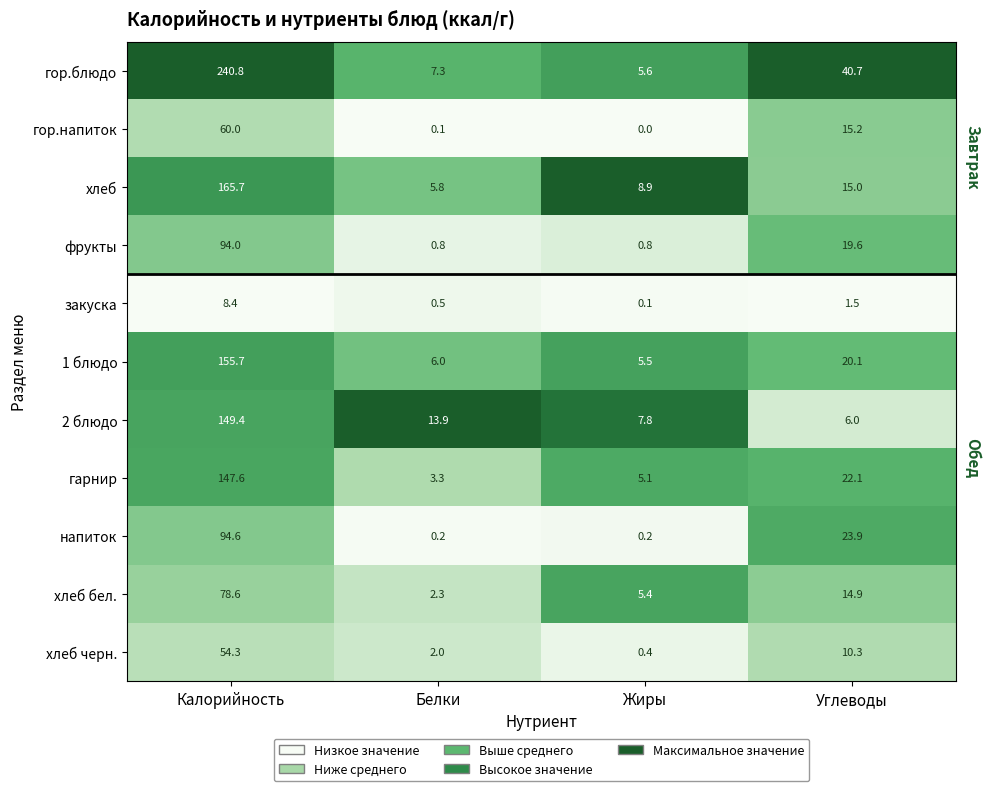

At Калорийность, list the series in order from smallest to largest.

закуска, хлеб черн., гор.напиток, хлеб бел., фрукты, напиток, гарнир, 2 блюдо, 1 блюдо, хлеб, гор.блюдо